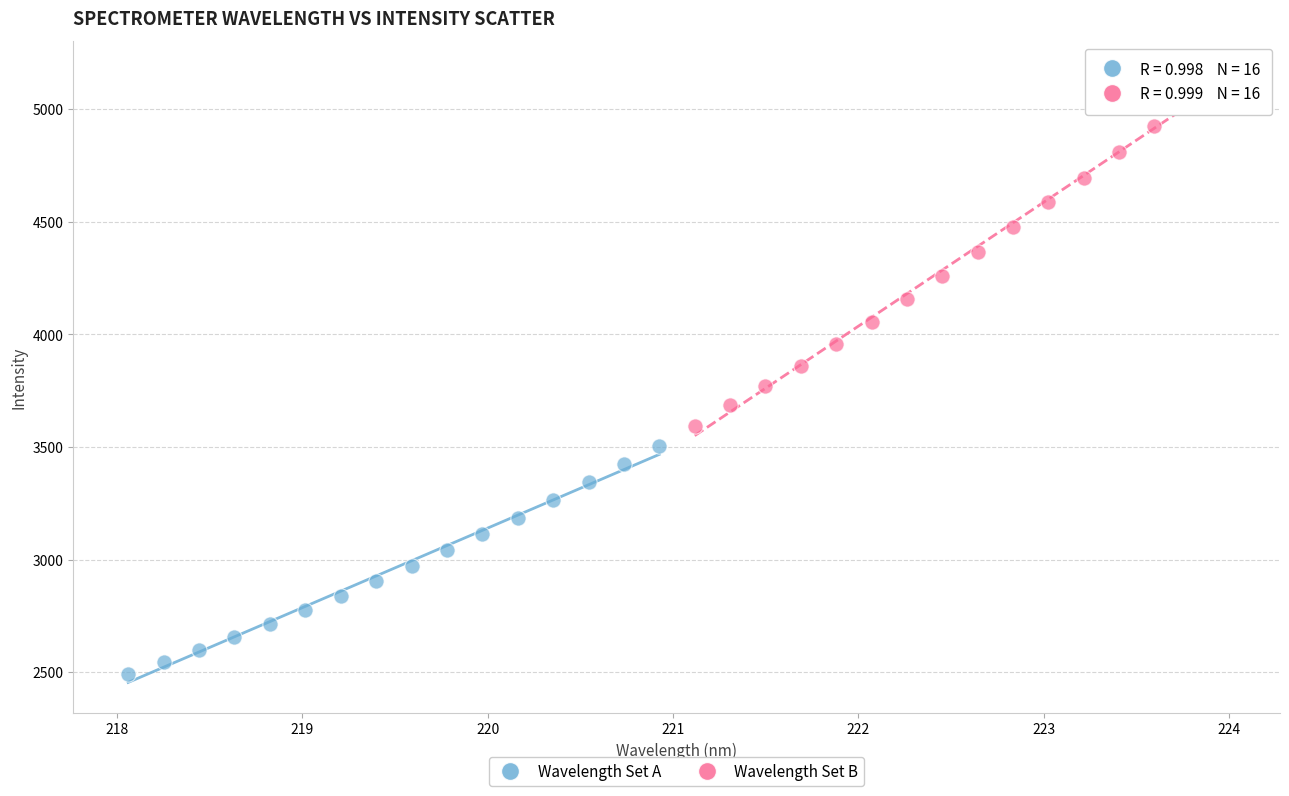

Which series has the widest spread of Y values?

Wavelength Set B